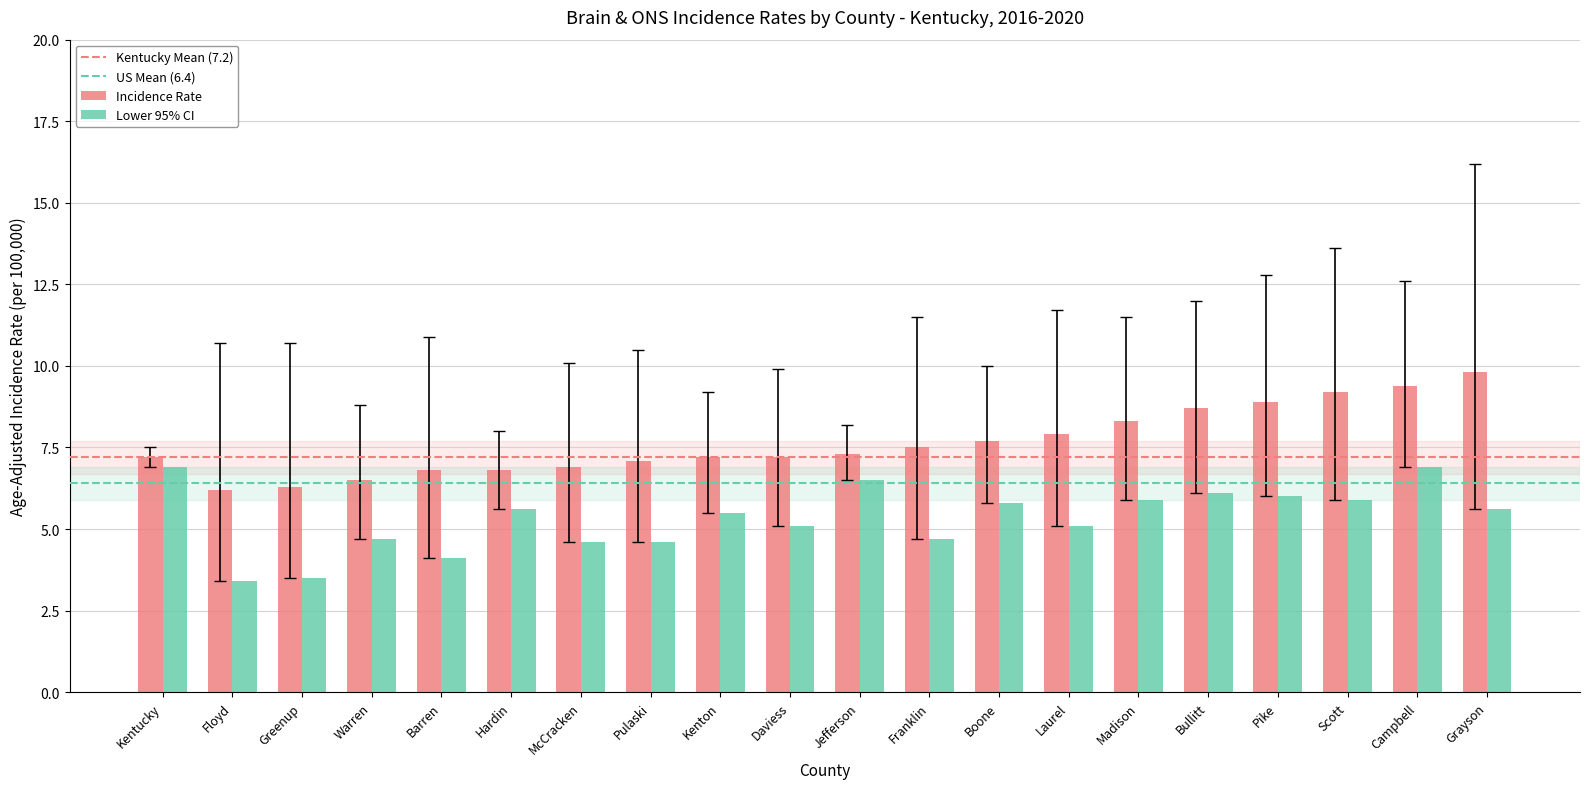

What is the value of the Lower 95% CI bar at the 20th from the left?

5.6